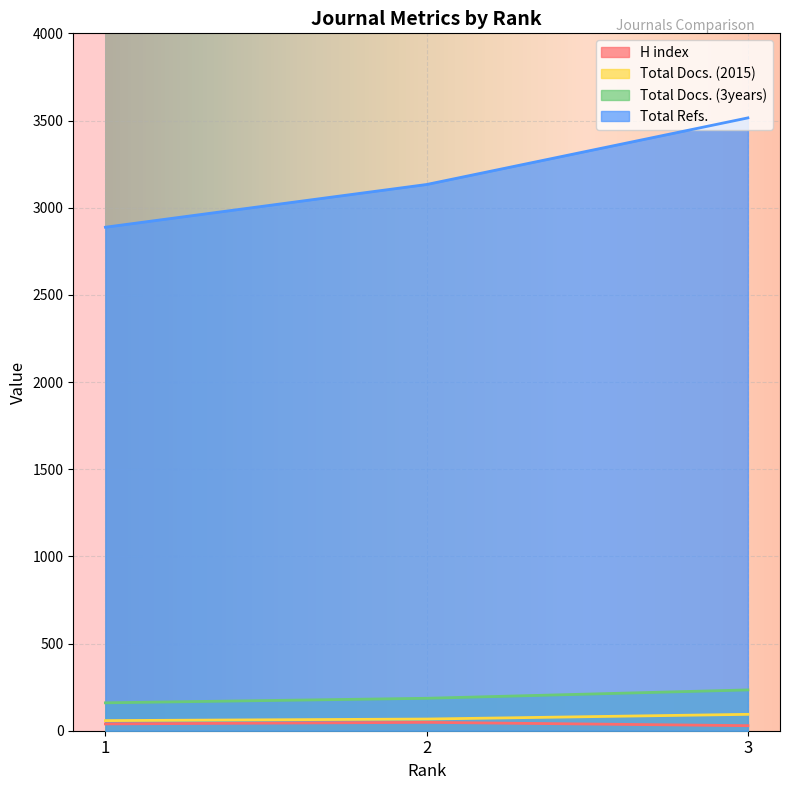

Reading left to right, transcribe all the data shown in this chart.

H index: 39	48	29
Total Docs. (2015): 58	67	94
Total Docs. (3years): 160	186	234
Total Refs.: 2888	3133	3515